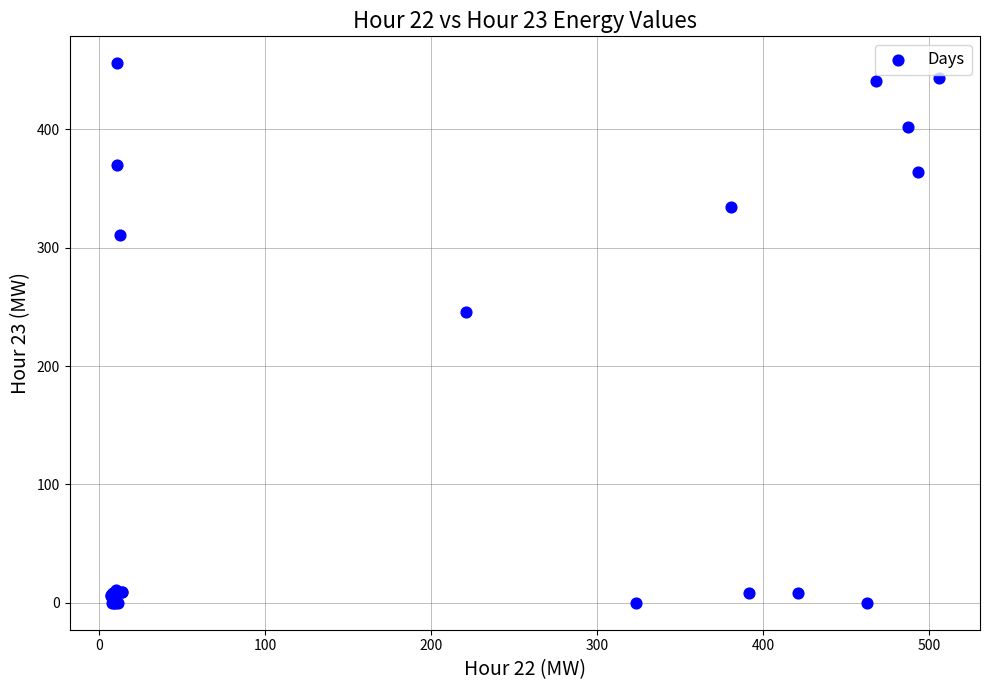

What Y value in the scatter plot is closest to 227?

245.7